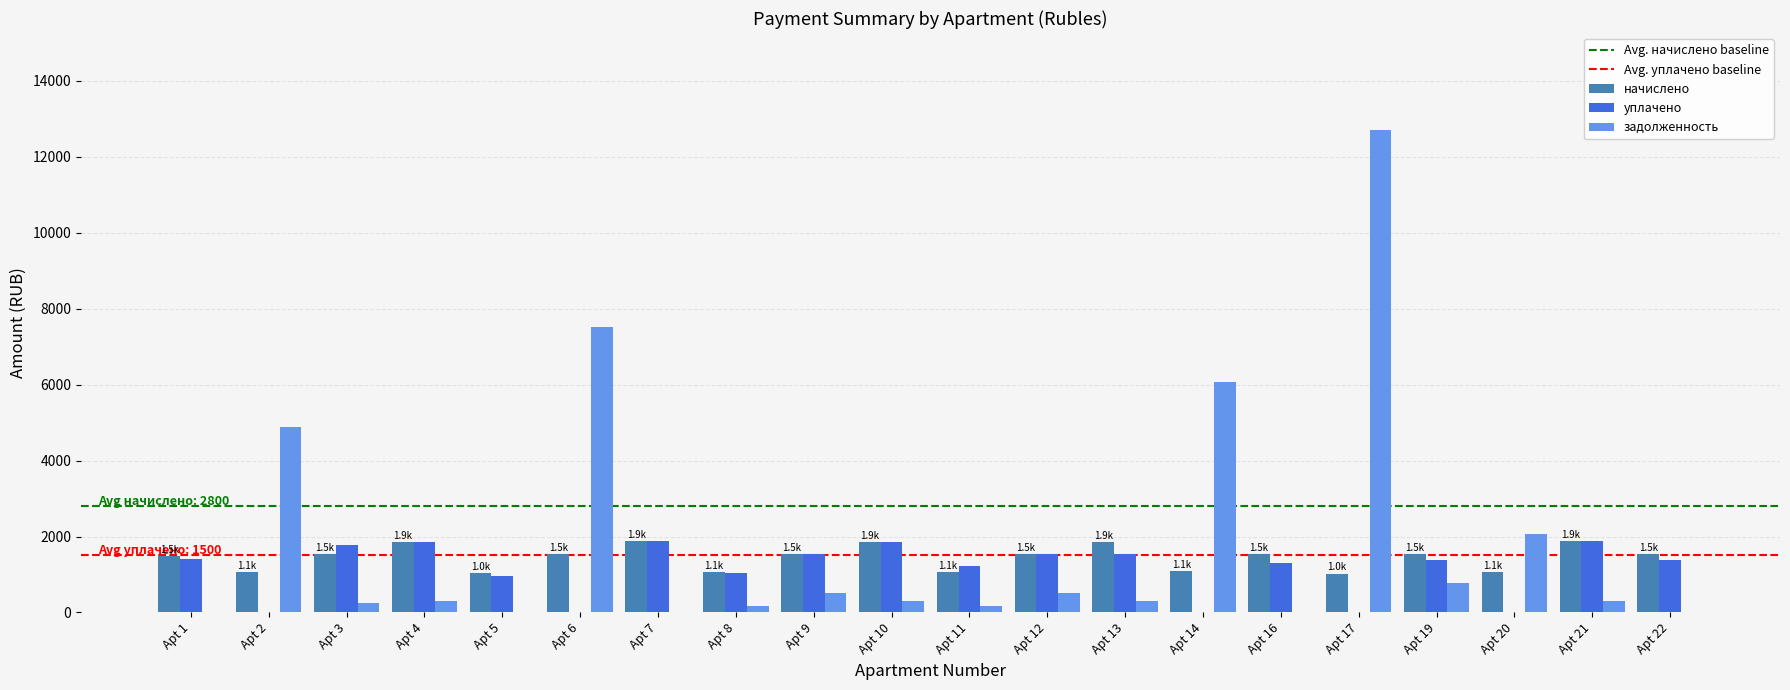

What is the sum of all начислено values?

28985.7